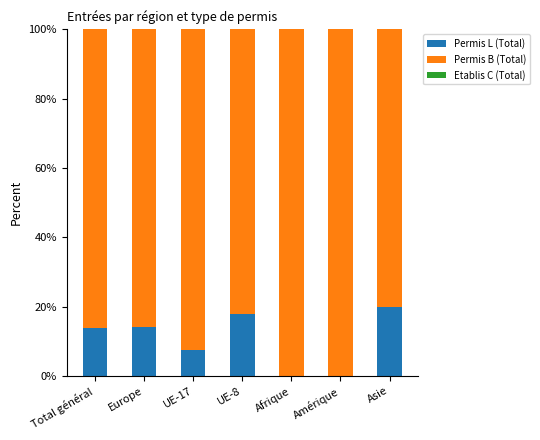

What is the total value across all series at Europe?

100.0